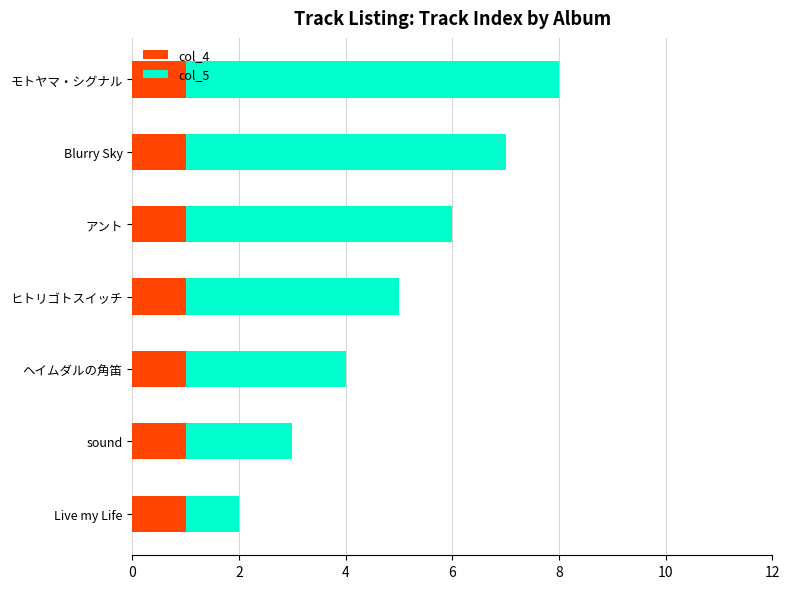

The col_4 series shows 1 at Blurry Sky. True or false?

True